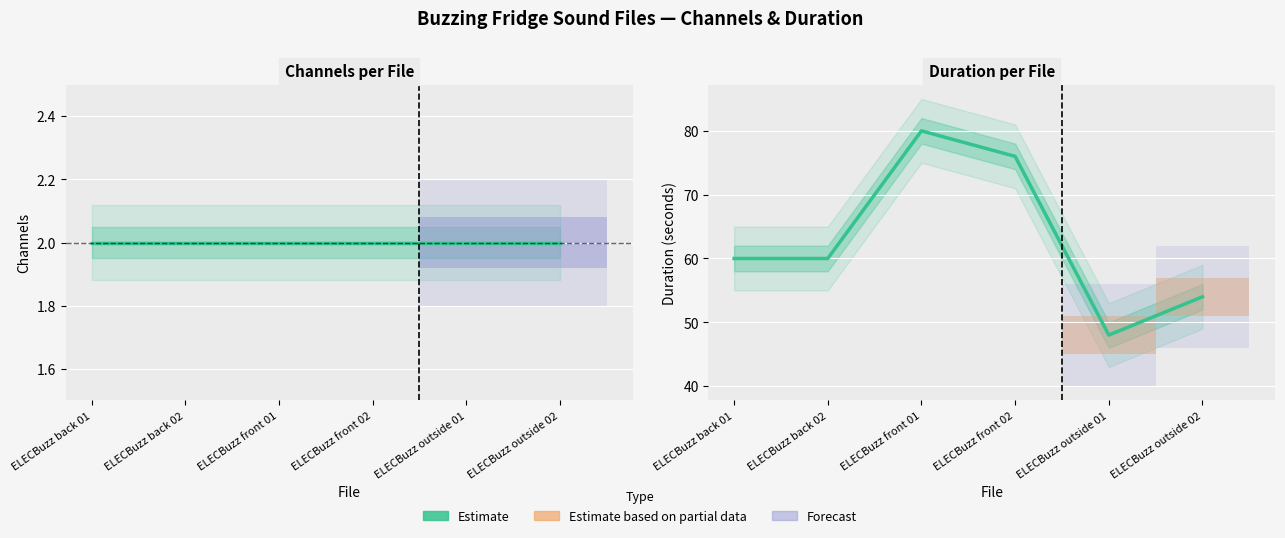

True or false: Channels and Duration (s) intersect in this chart.

False